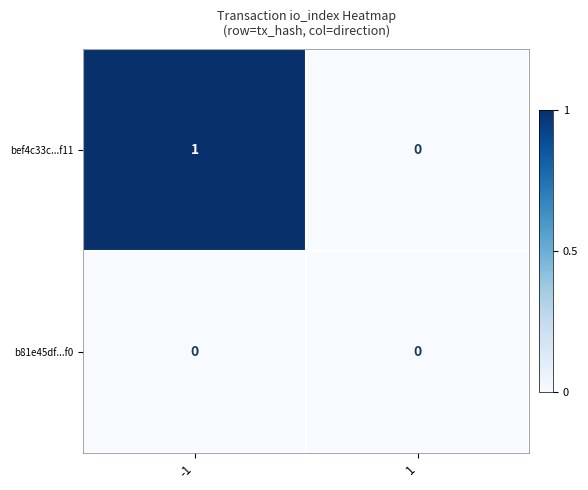

Rank the categories by bef4c33c...f11 value from highest to lowest.

-1, 1